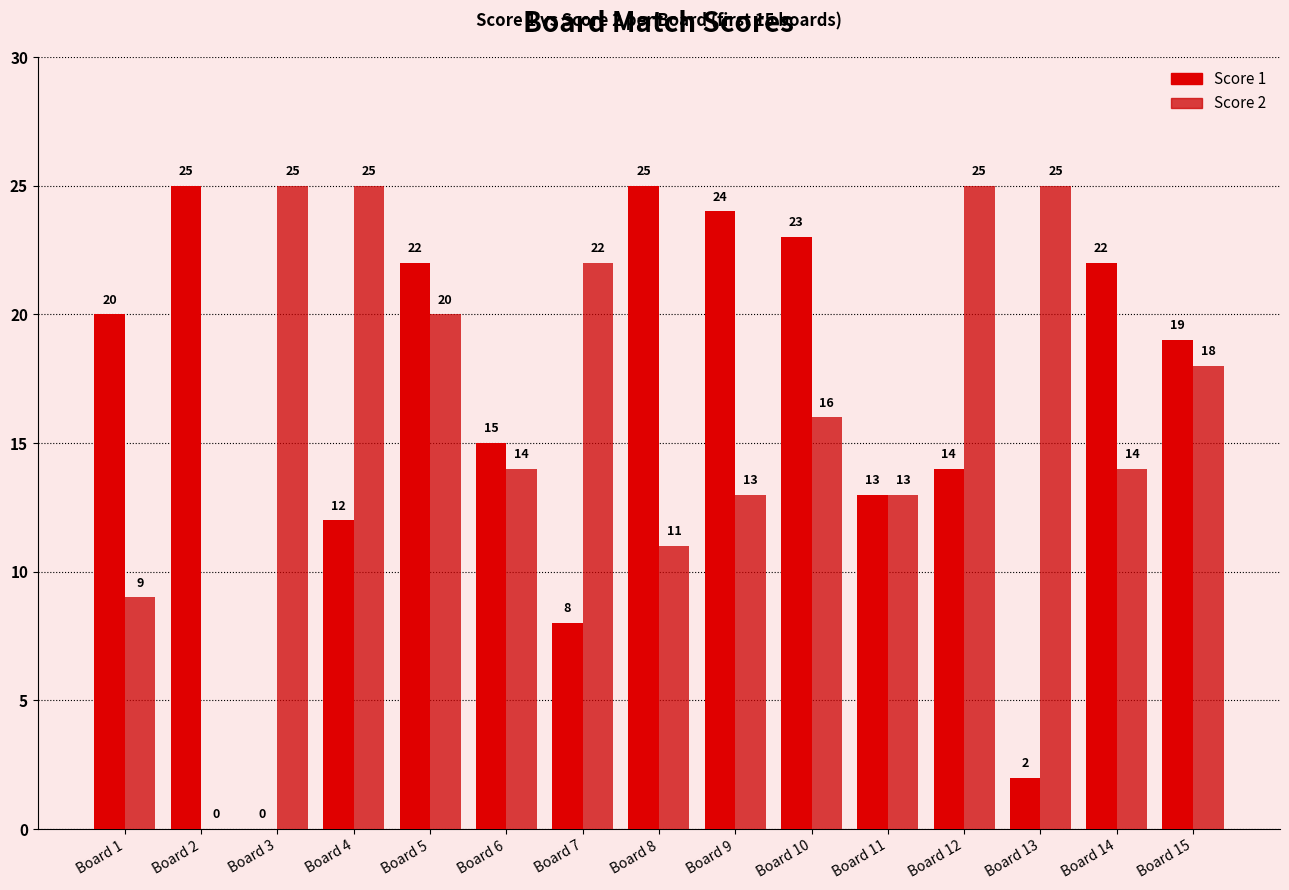

Which series has the largest total across all categories?

Score 2